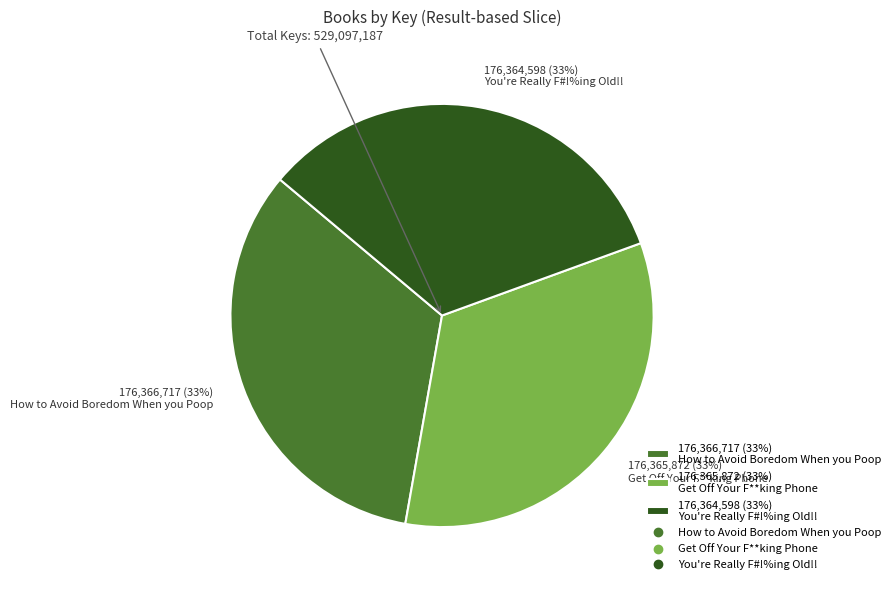

To the nearest percent, what is the combined percentage of 176,365,872 (33%) Get Off Your F**king Phone and 176,366,717 (33%) How to Avoid Boredom When you Poop?

67%